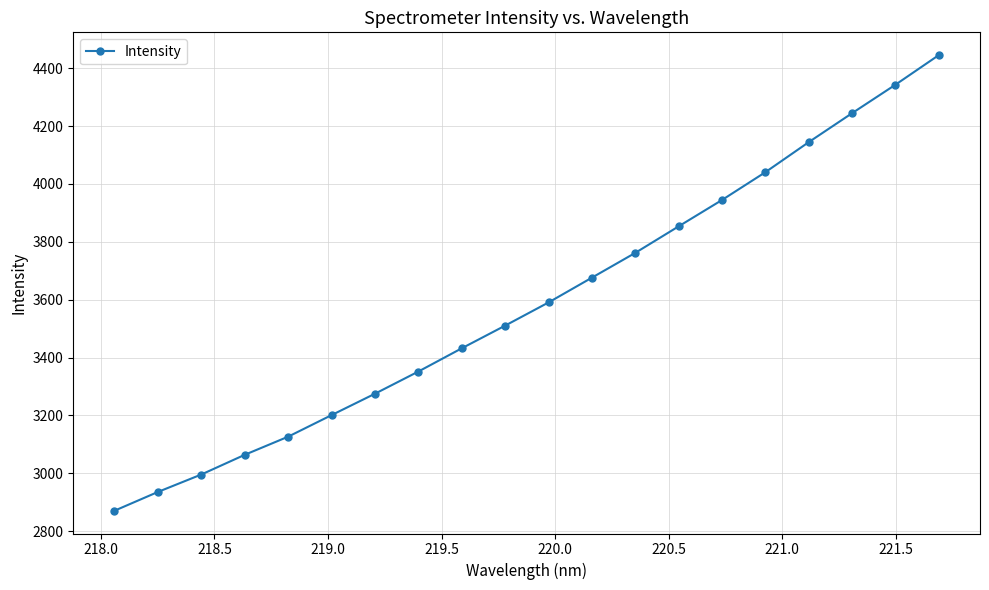

What is the value of the 18th point from the left?

4244.8